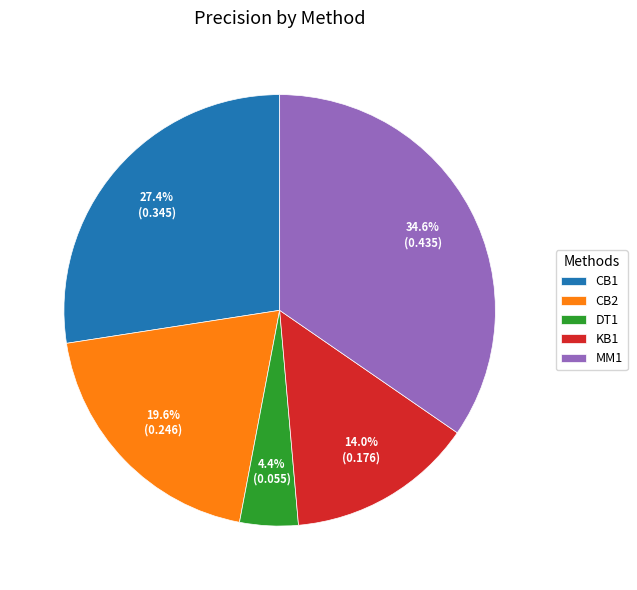

Which slice is the smallest?

DT1